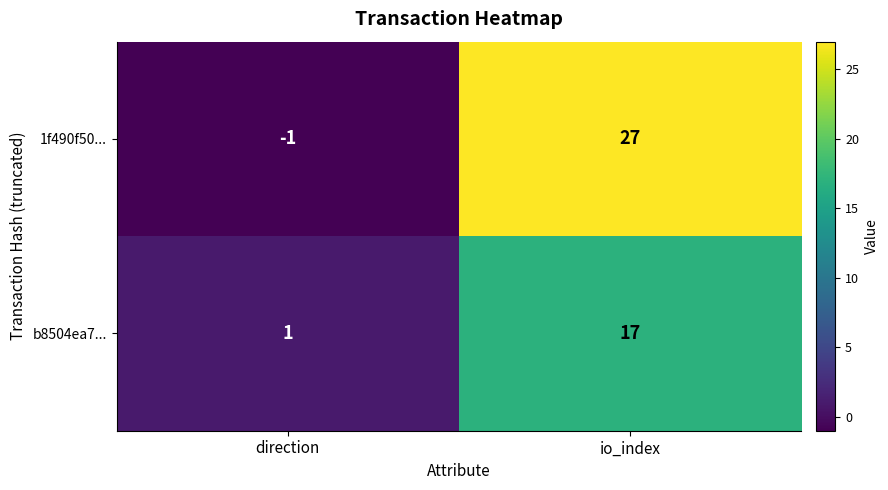

At which label is b8504ea7... closest to 9?

direction